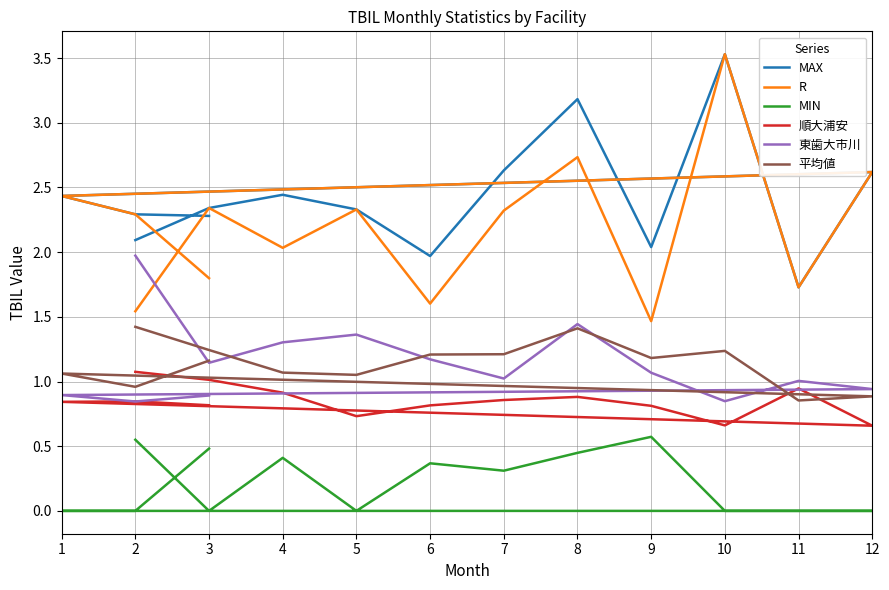

How many lines are shown in the chart?

6